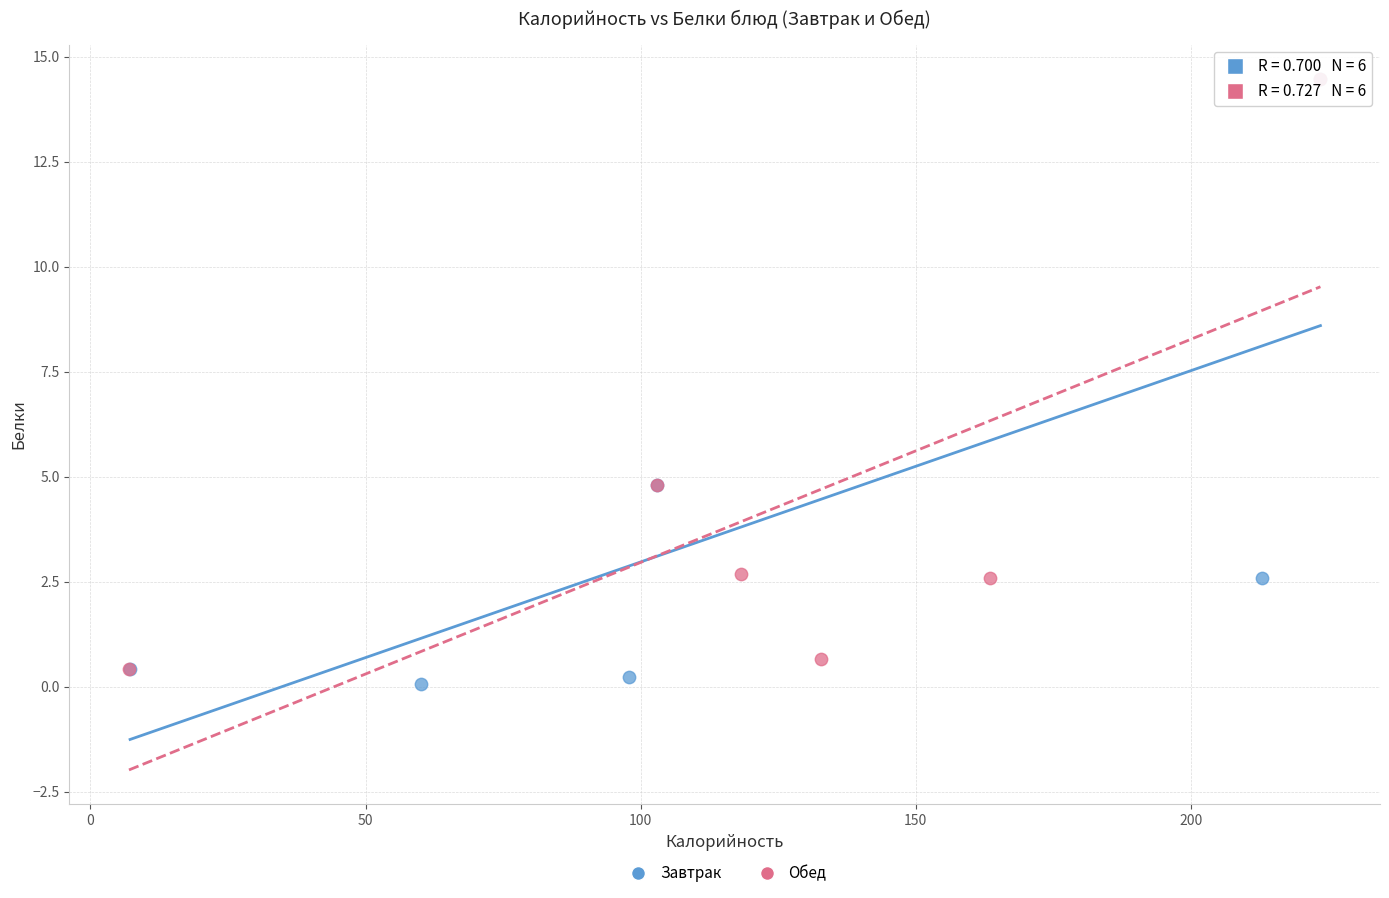

Which series contains the lowest Y value?

Завтрак